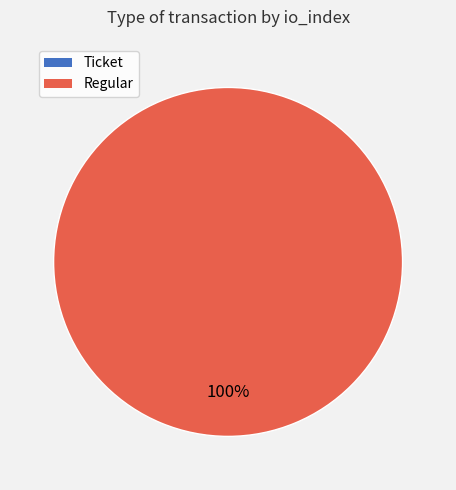

Is there any slice that represents more than half of the pie?

Yes